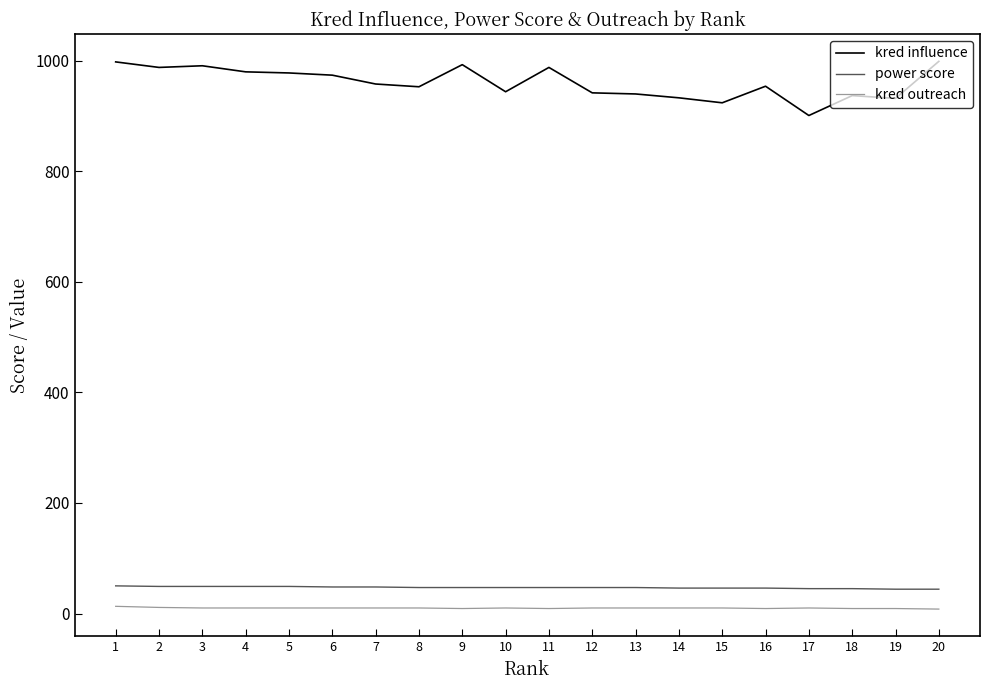

At 13, list the series in order from smallest to largest.

kred outreach, power score, kred influence